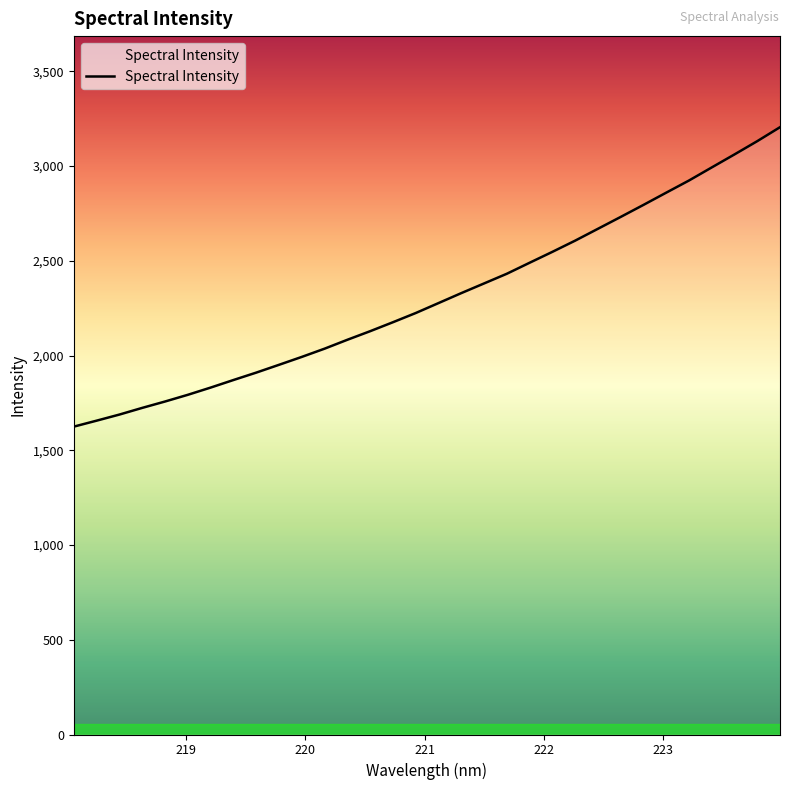

What is the minimum value shown in the chart?

1624.7